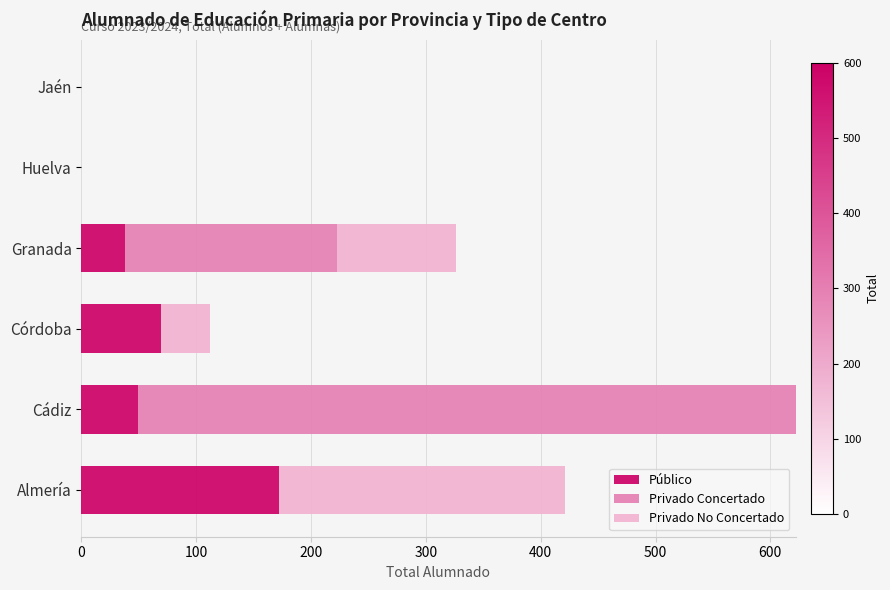

What are all the series names shown in the legend?

Público, Privado Concertado, Privado No Concertado